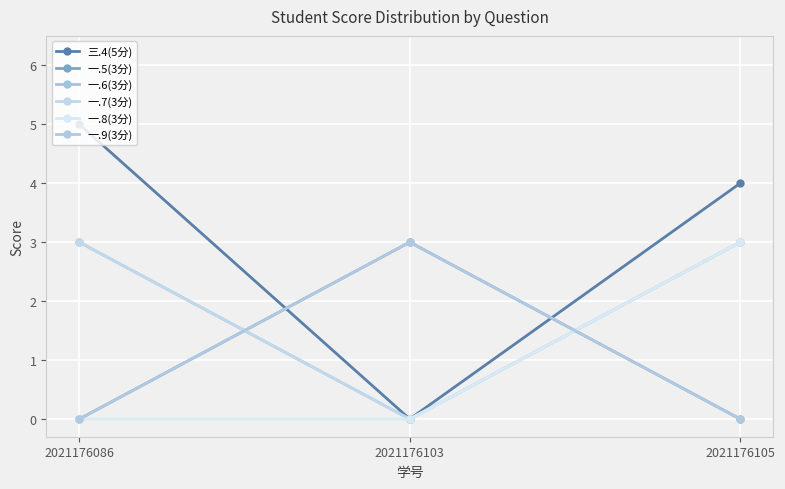

The value of 一.8(3分) at 2021176105 is 1. True or false?

False